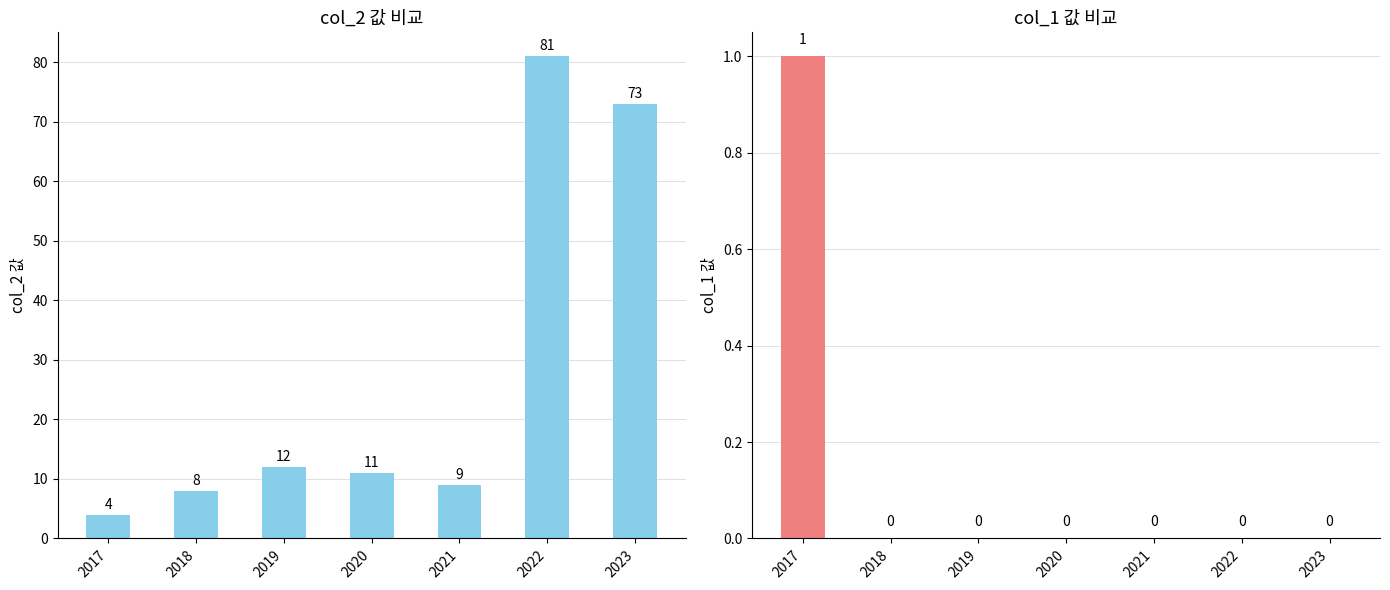

What is the total value across all series at 2020?

11